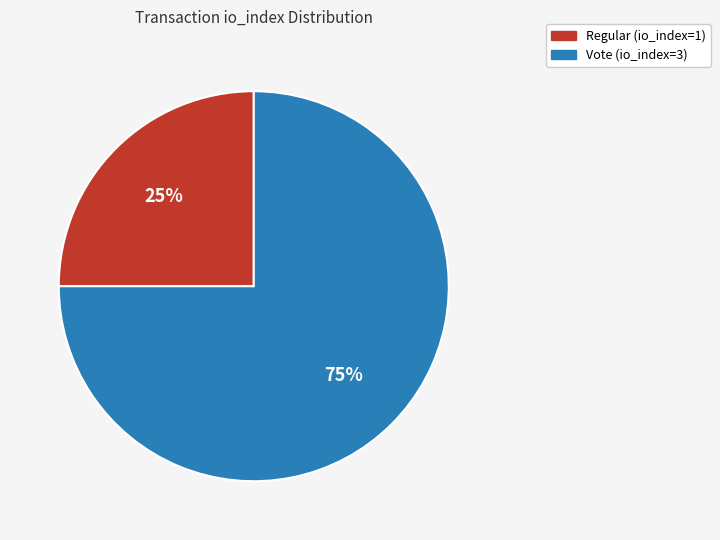

Which category has the smallest portion of the pie?

Regular (io_index=1)